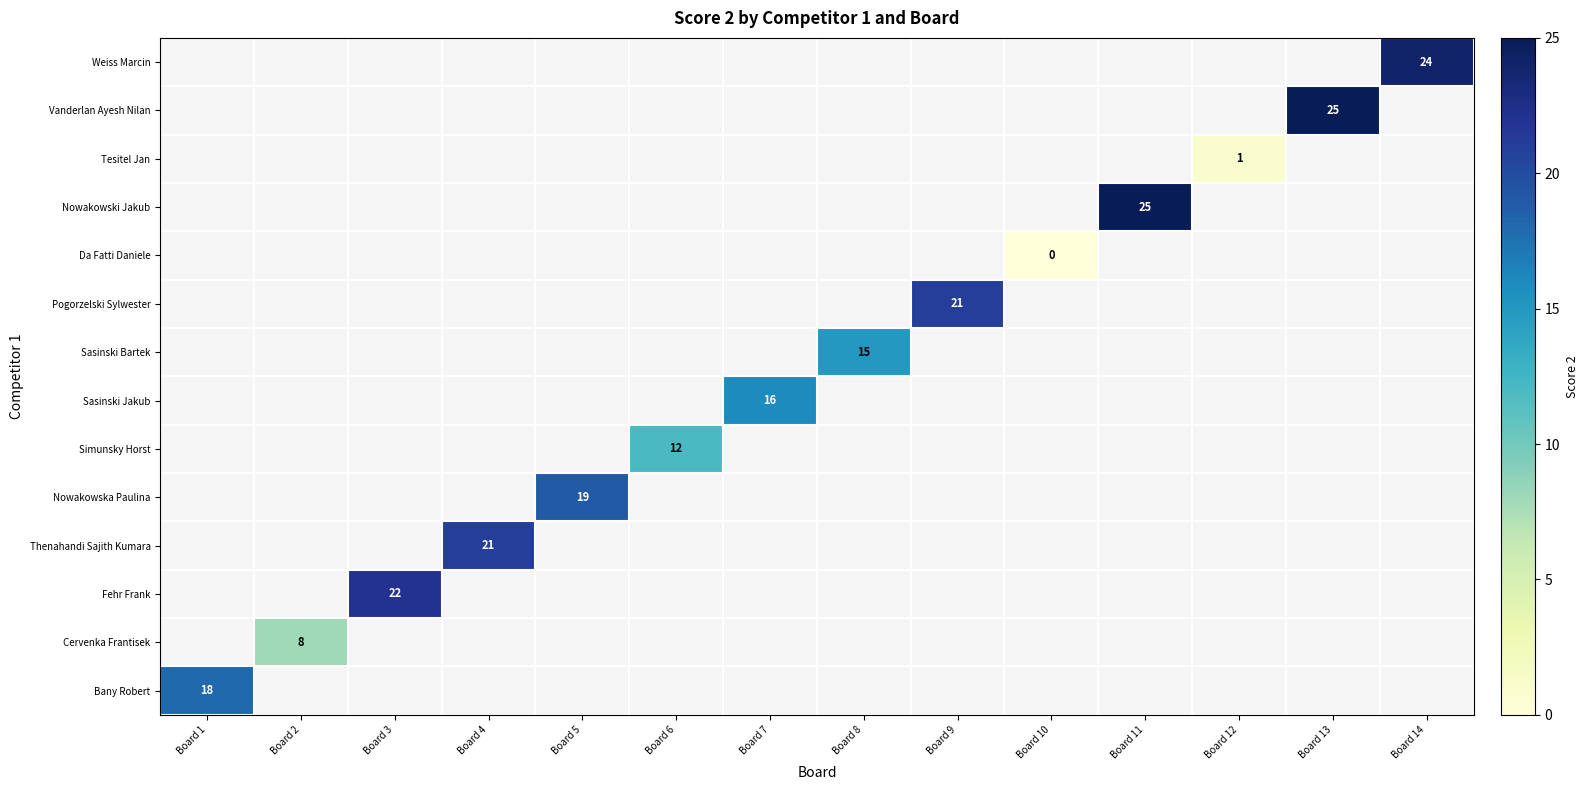

Count the number of categories in the chart.

14